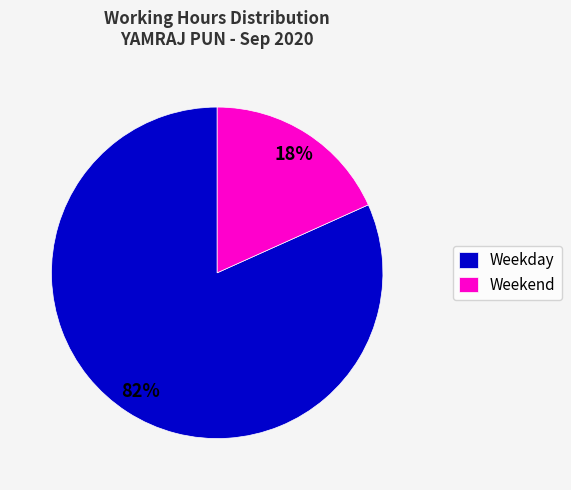

Is the sum of Weekday and Weekend greater than half?

Yes